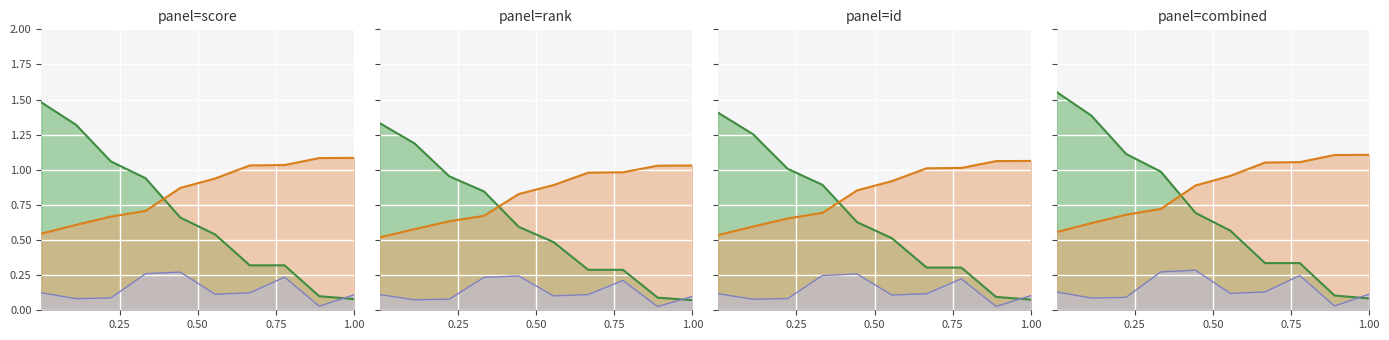

Which series has the largest total across all categories?

Global Rank (scaled)